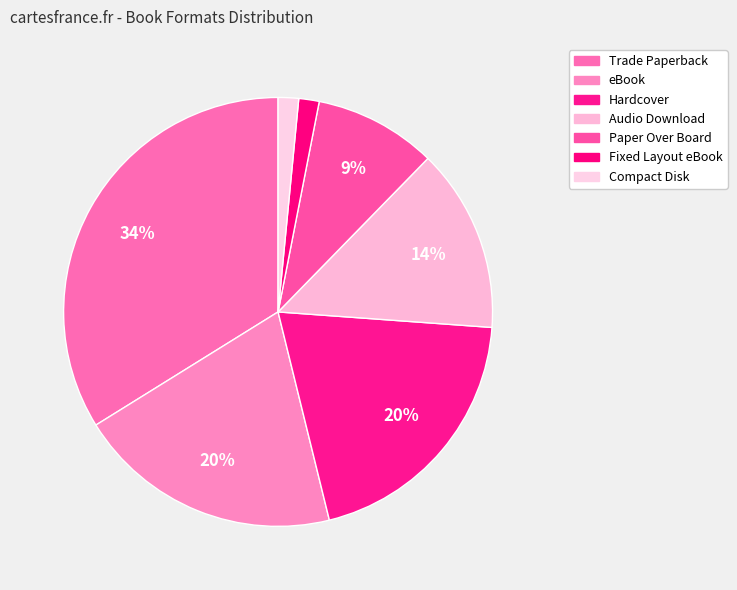

What percentage is NOT represented by eBook?

80.0%